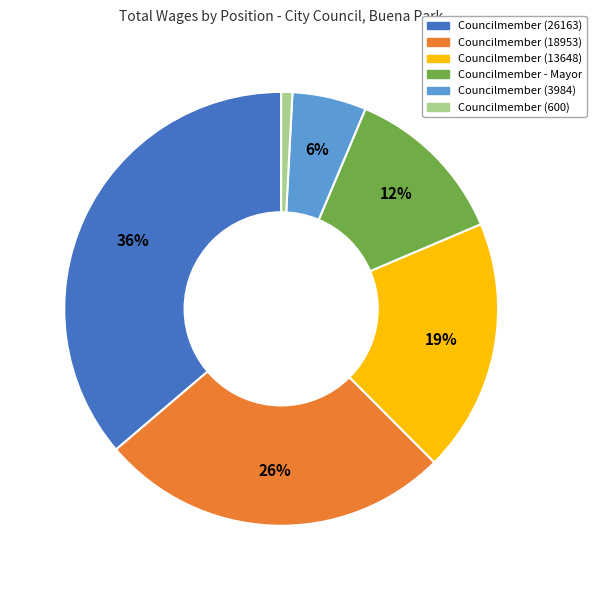

Is the sum of Councilmember (600) and Councilmember (3984) greater than half?

No